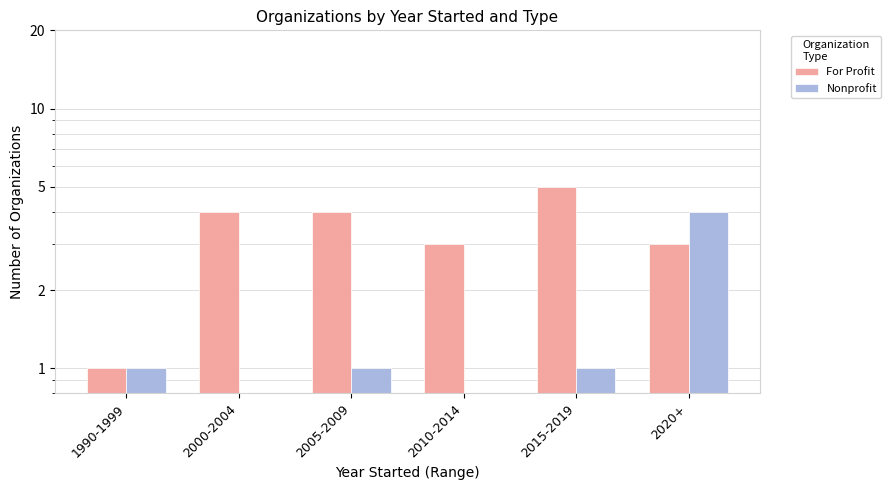

The value of For Profit at 2005-2009 is 4. True or false?

True